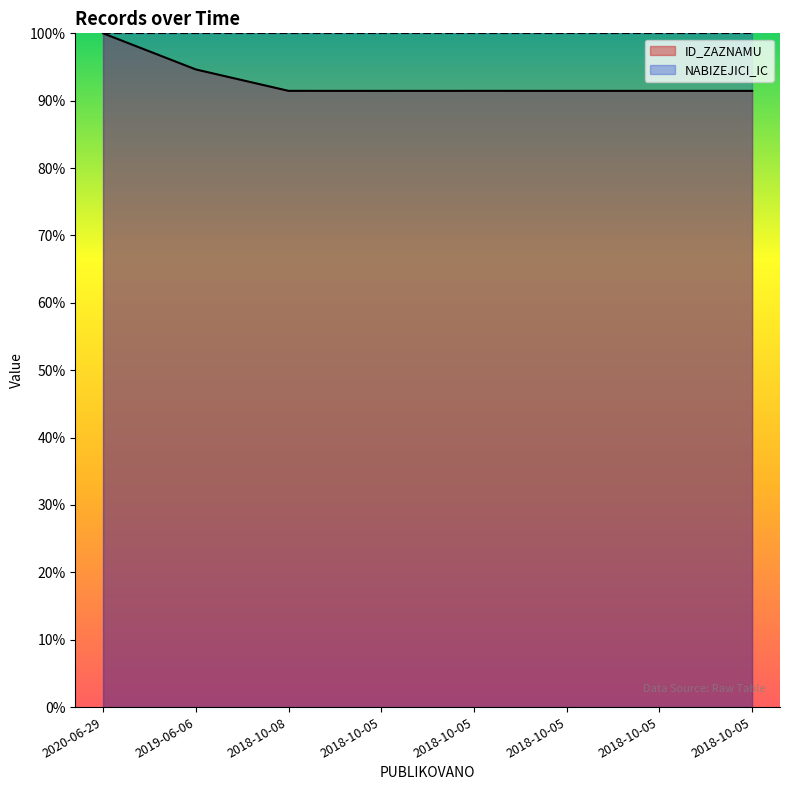

How many interior local peaks (higher than both neighbors) does the data have?

2